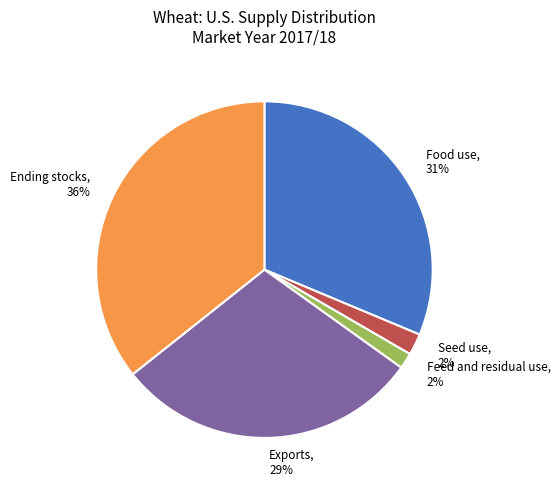

Is Exports the majority of the pie?

No